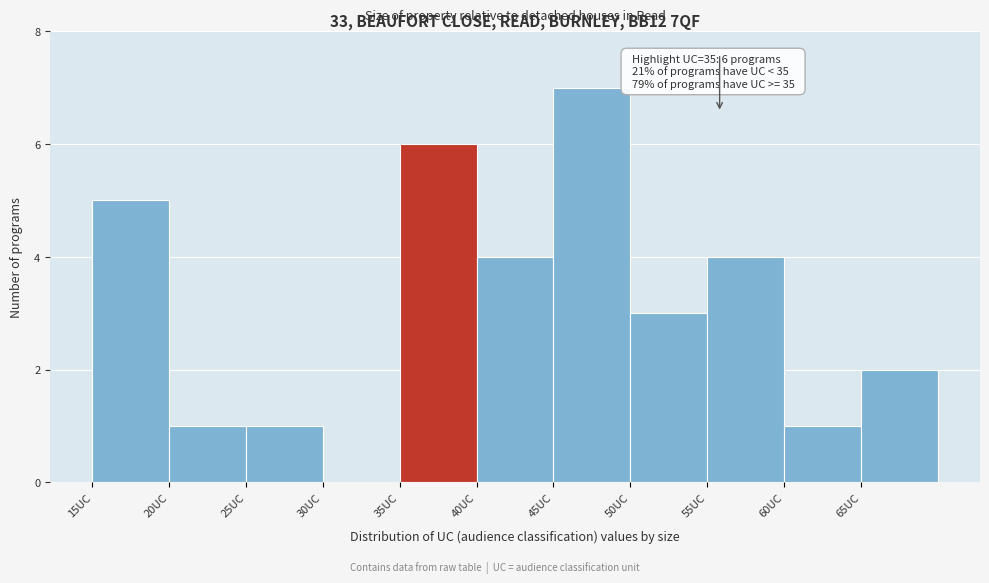

Over which range of the x-axis is the bar tallest?

45 to 50